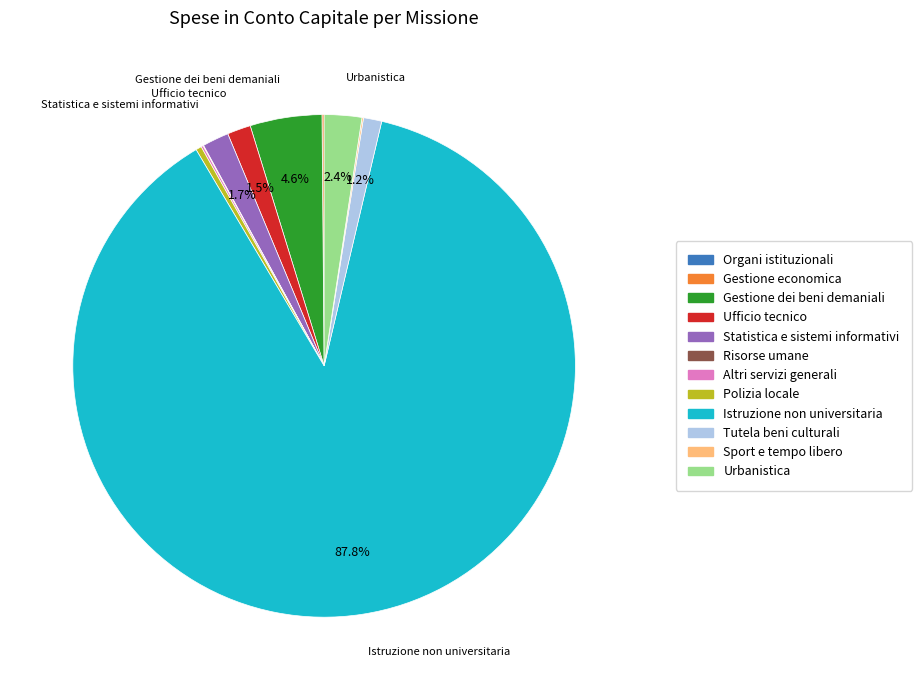

What is the ratio of the value at Ufficio tecnico to the value at Urbanistica?

0.6